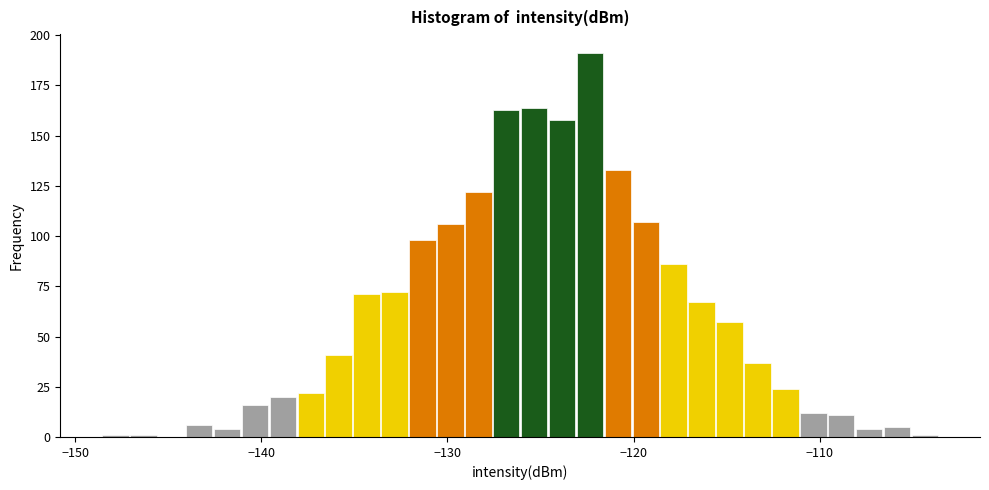

Read against the x-axis, roughly where is the centre of the tallest bar?

-122